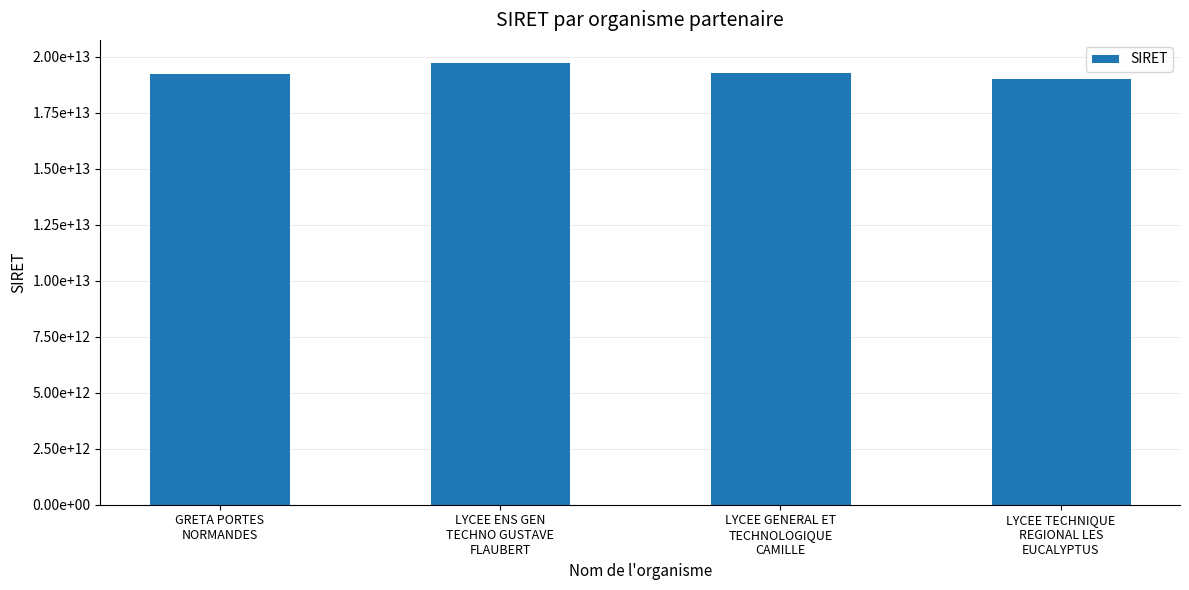

Are the bars horizontal?

No